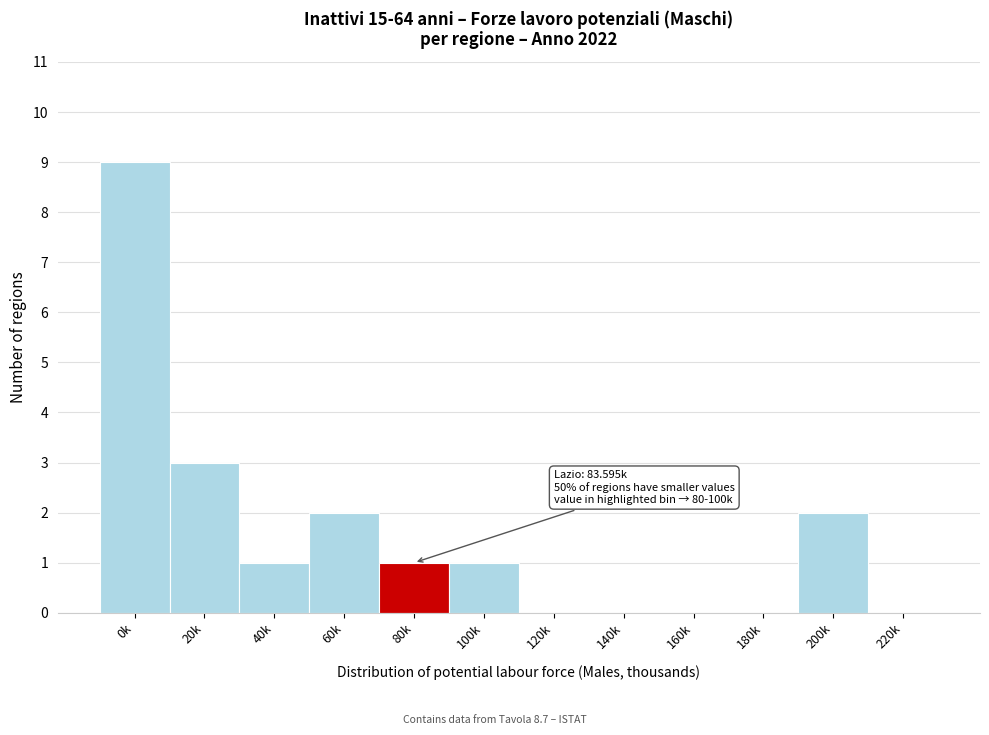

Reading right to left, extract all data points from this chart.

220k=0	200k=2	180k=0	160k=0	140k=0	120k=0	100k=1	80k=1	60k=2	40k=1	20k=3	0k=9